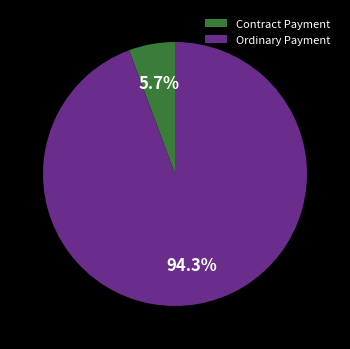

Rank the categories by value from highest to lowest.

Ordinary Payment, Contract Payment